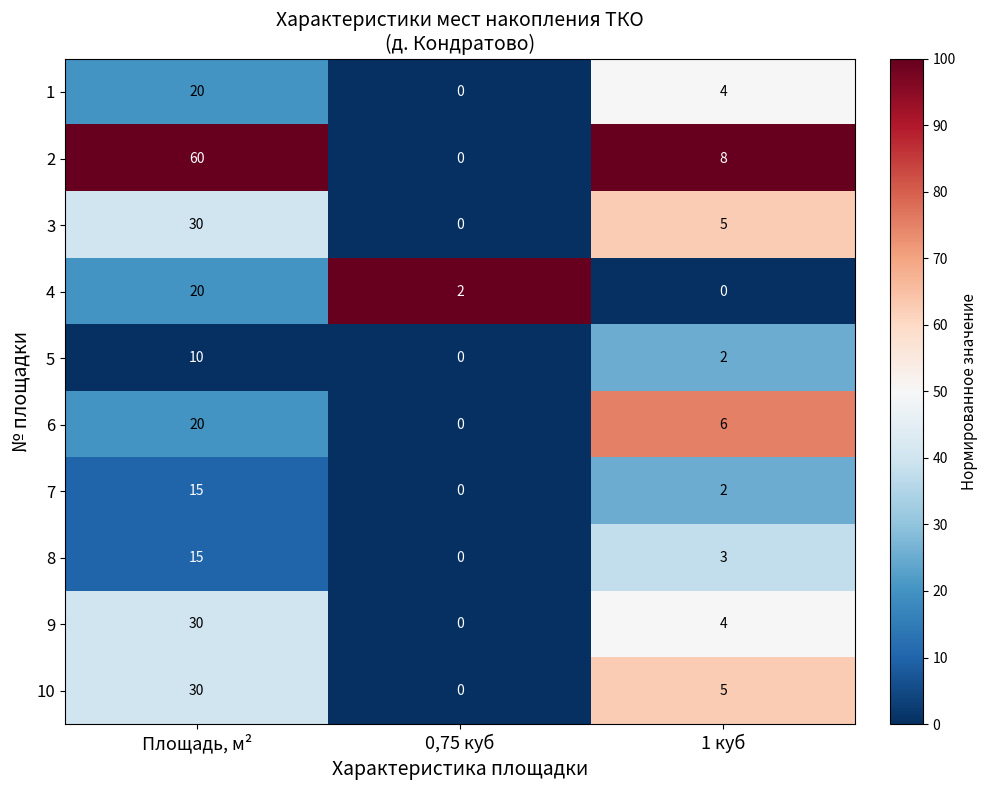

The value of 4 at Площадь, м² is 11. True or false?

False